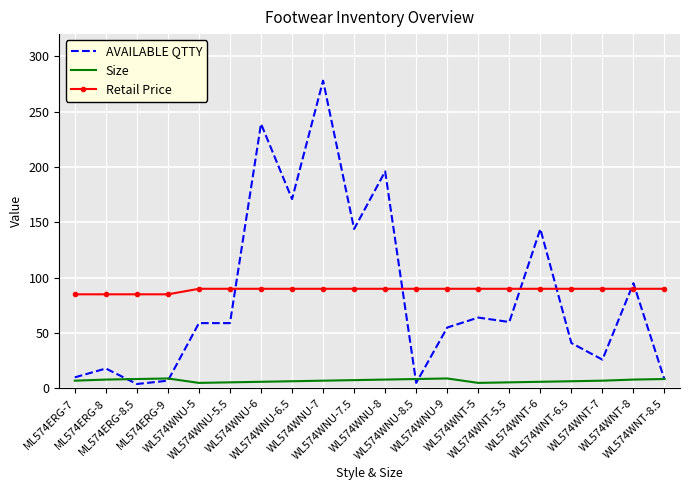

Which series ends up on top after the final intersection of Retail Price and AVAILABLE QTTY?

Retail Price